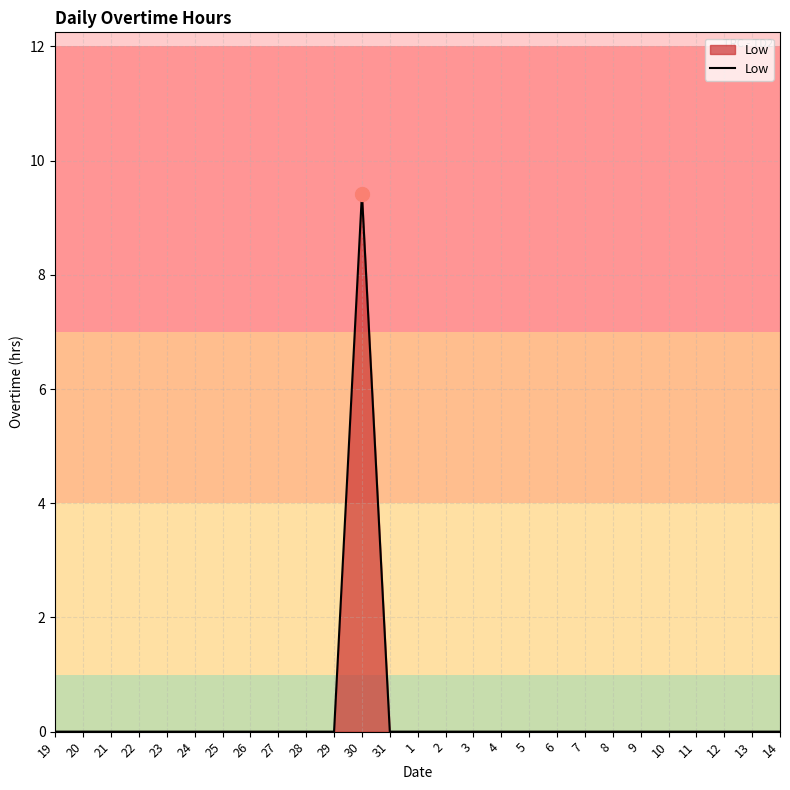

What position from the left is 1?

14